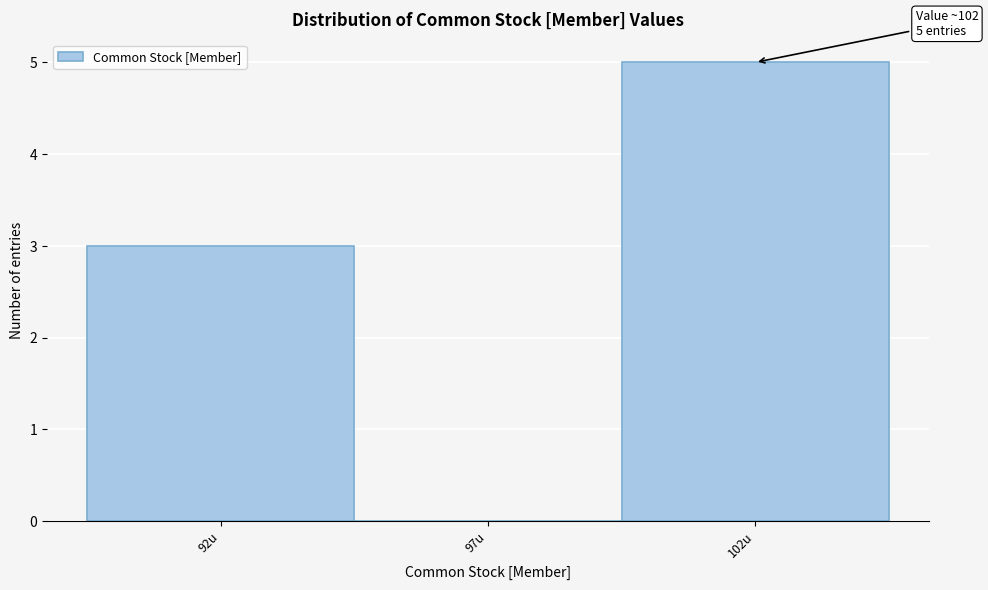

Over which range of the x-axis is the bar tallest?

99.5 to 104.5